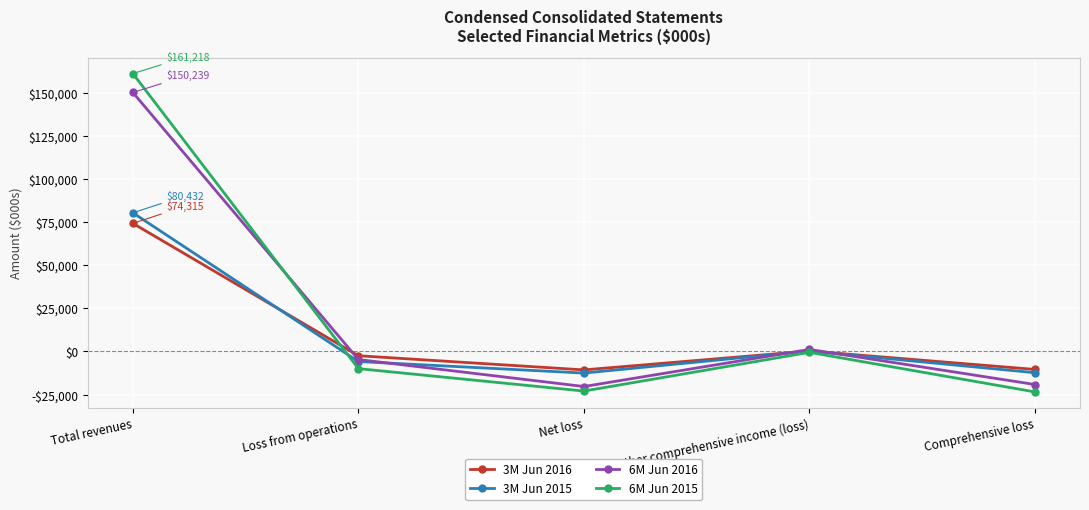

What is the maximum value for 3M Jun 2016?

74315